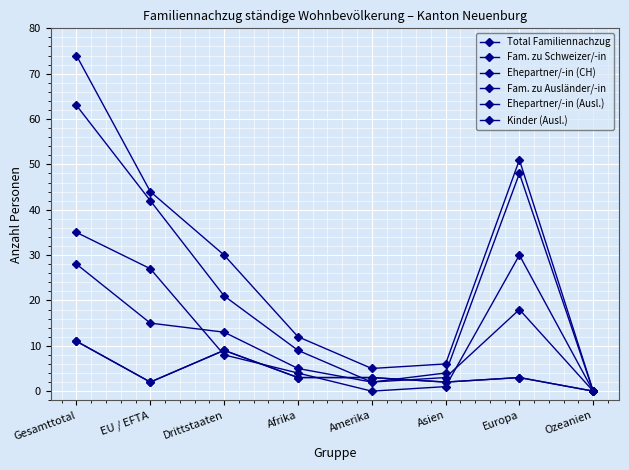

How many lines are shown in the chart?

6